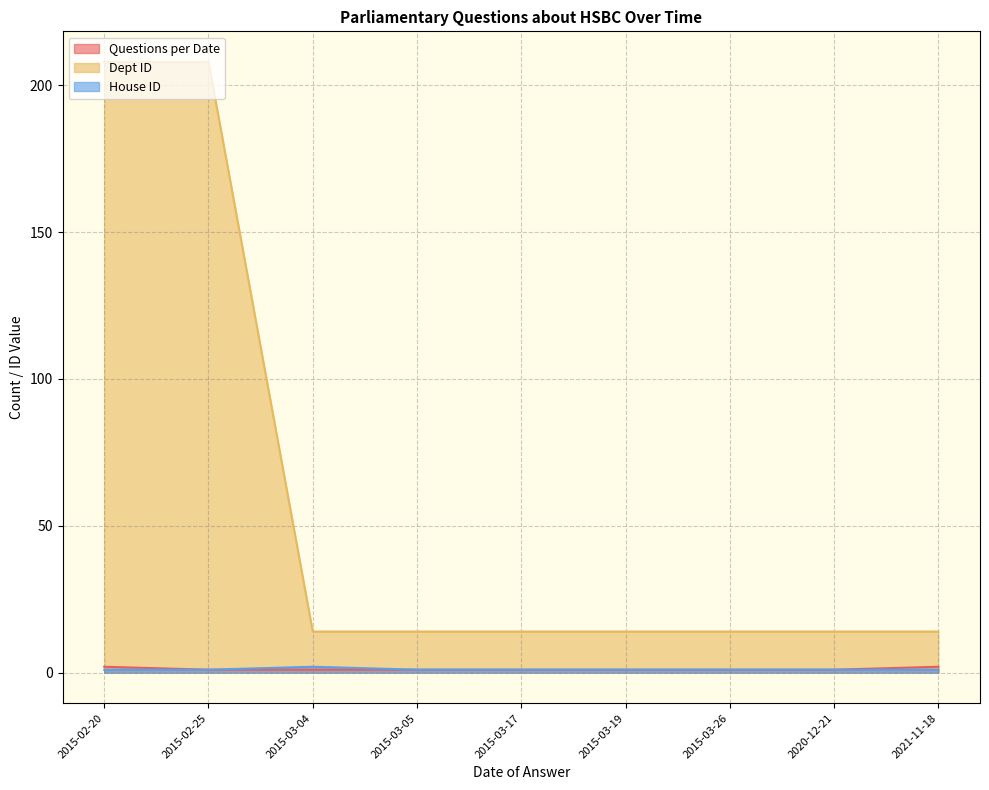

How many distinct data groups are displayed?

3